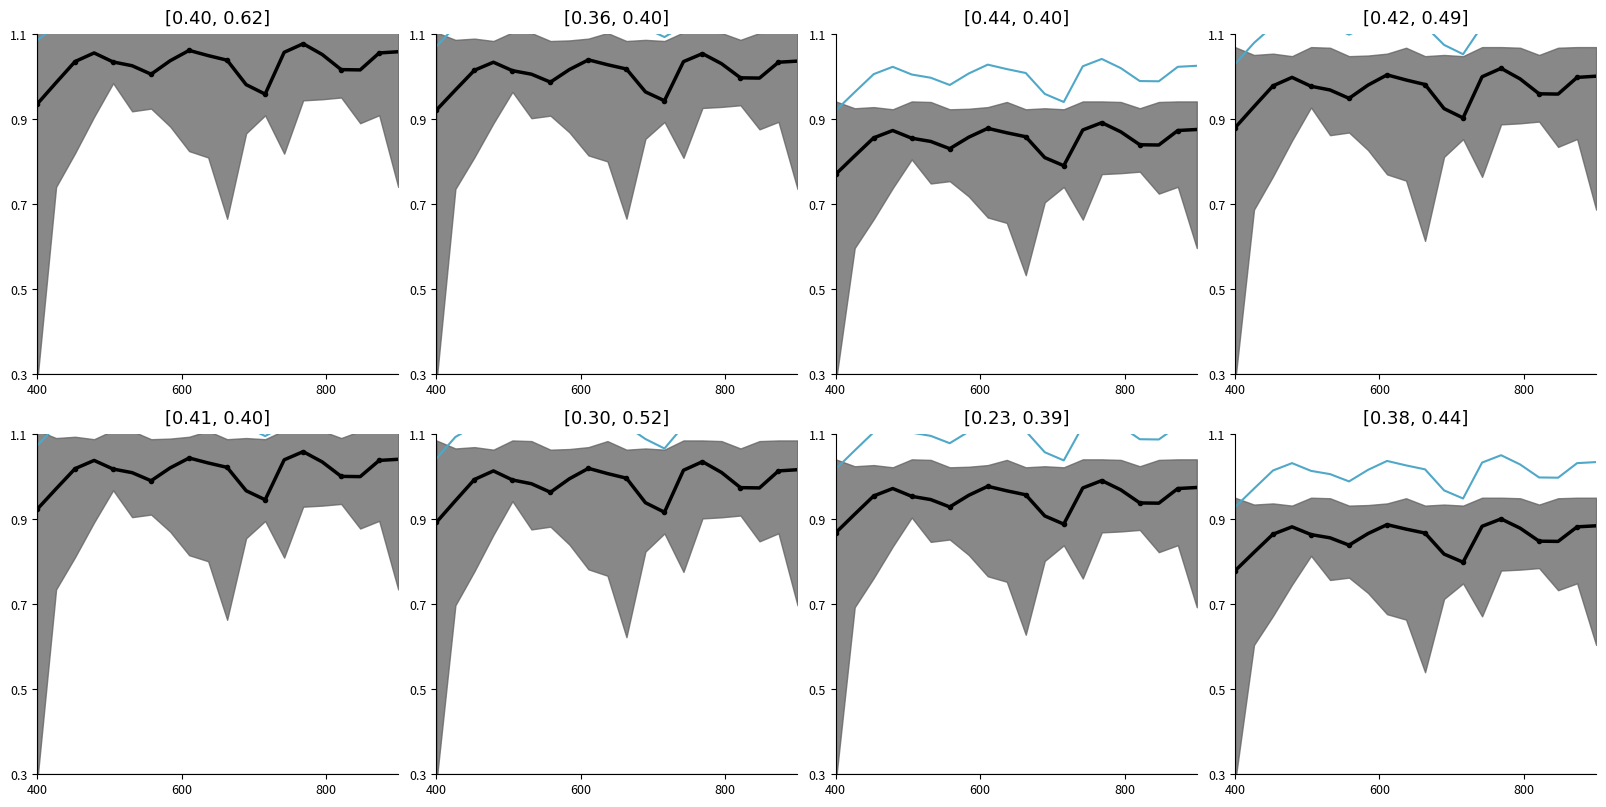

Rank the series by their maximum value, from highest to lowest.

reference line, median intensity